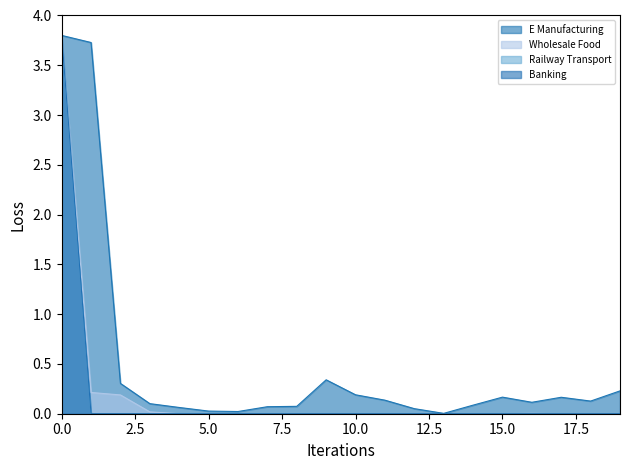

True or false: E Manufacturing and Railway Transport cross at least once.

False